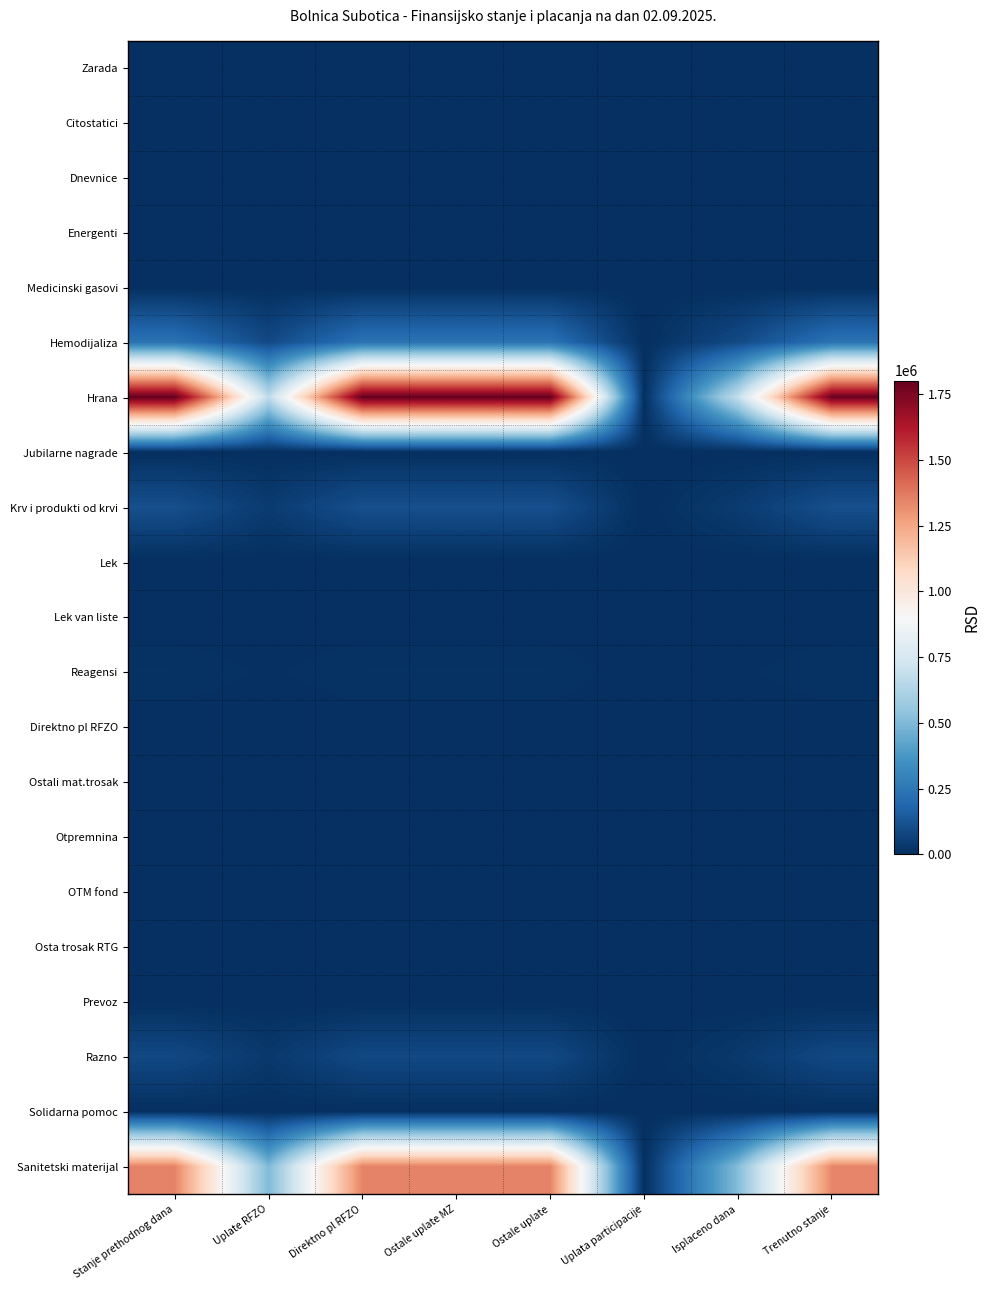

Between Uplate RFZO and Uplata participacije, which series saw the biggest shift?

Hrana